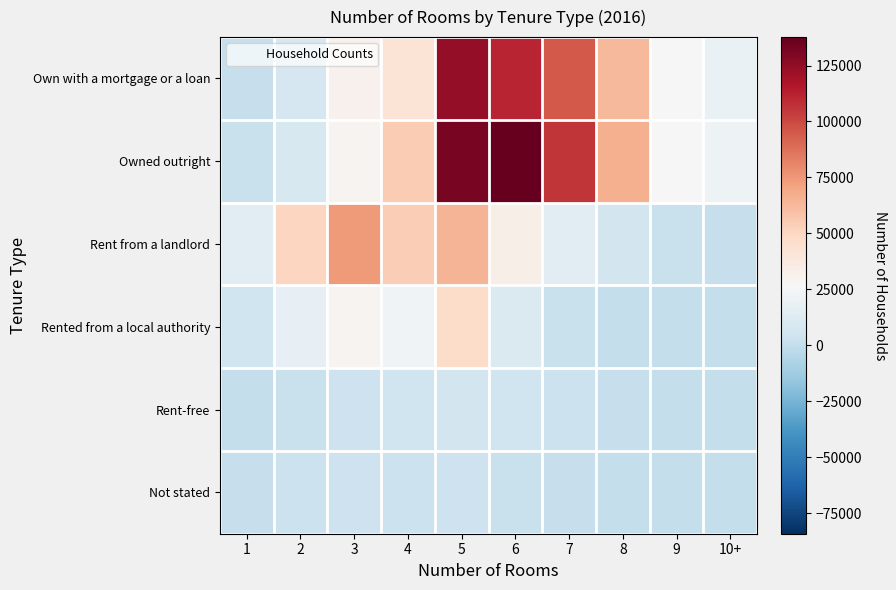

At which category is the sum across all series the highest?

5